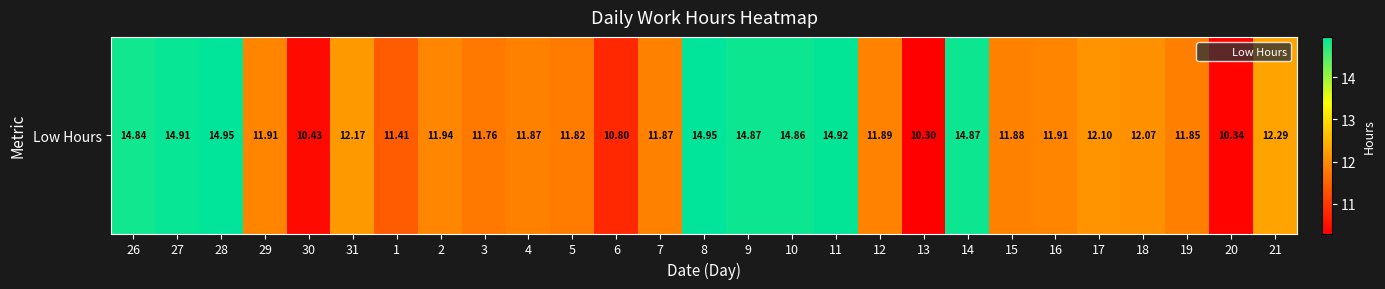

At which category does the chart reach its minimum across all series?

13